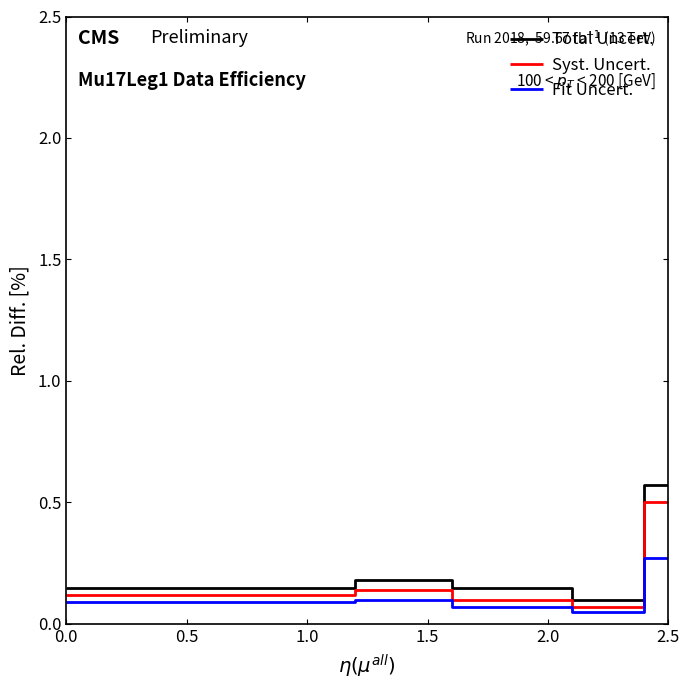

True or false: Fit Uncert. and Total Uncert. intersect in this chart.

False